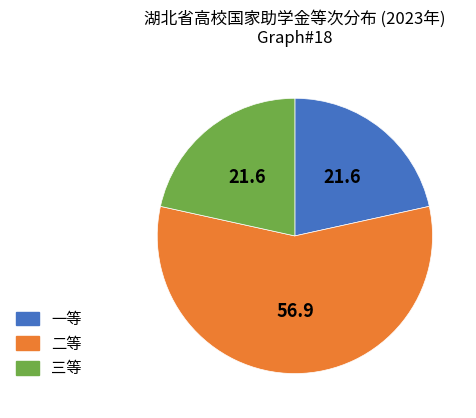

Which has a higher value, 三等 or 二等?

二等